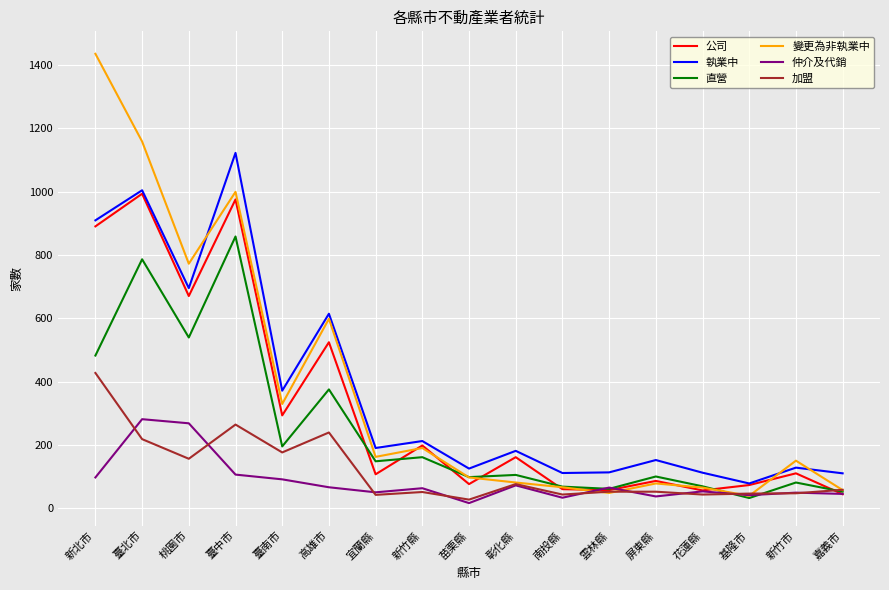

Rank the series by their maximum value, from highest to lowest.

變更為非執業中, 執業中, 公司, 直營, 加盟, 仲介及代銷